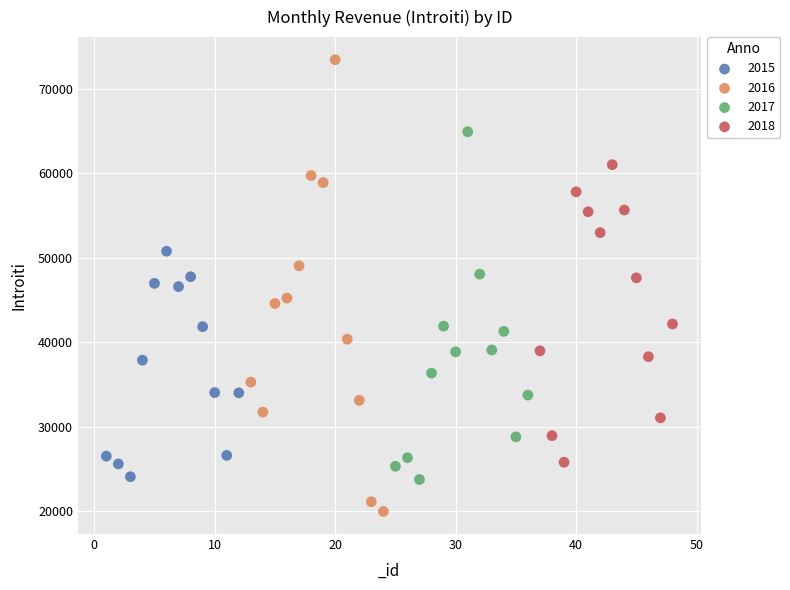

Which series has the widest spread of Y values?

2016